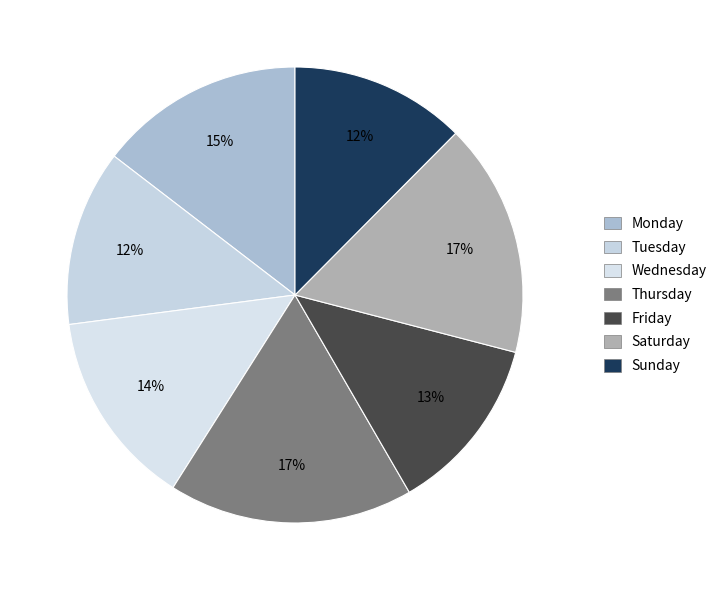

Count the number of slices in the pie.

7